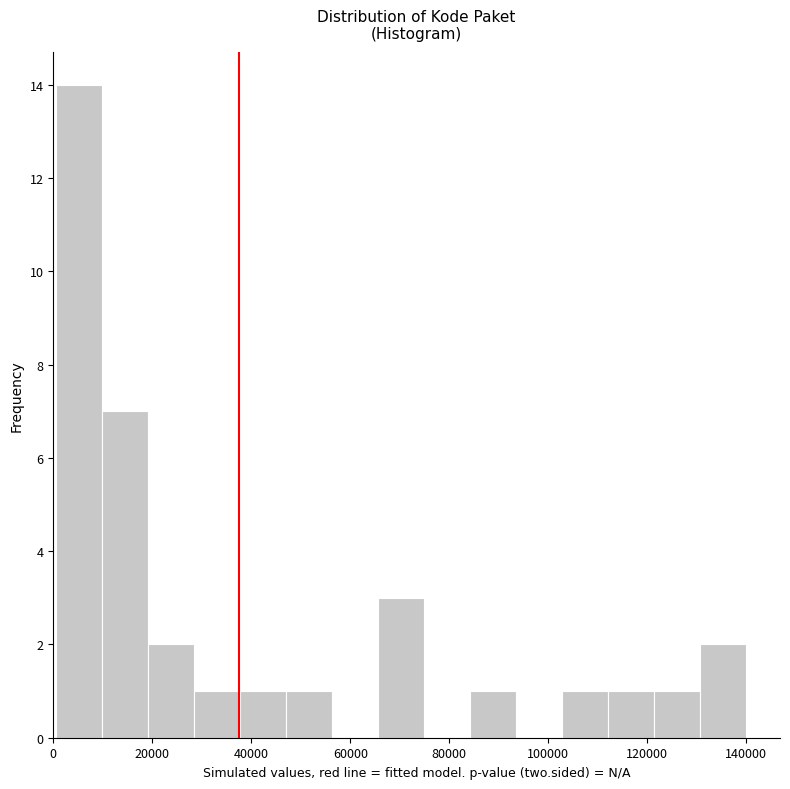

Reading left to right, list every bar in this chart as the range it spans on the x-axis followed by its height. Neither the bar edges nor the heights are printed on the chart, so give them approximately, as read against the axes.

0 to 10000: 14
10000 to 20000: 7
20000 to 28000: 2
28000 to 38000: 1
38000 to 46000: 1
46000 to 56000: 1
56000 to 66000: 0
66000 to 74000: 3
74000 to 84000: 0
84000 to 94000: 1
94000 to 102000: 0
102000 to 112000: 1
112000 to 122000: 1
122000 to 130000: 1
130000 to 140000: 2